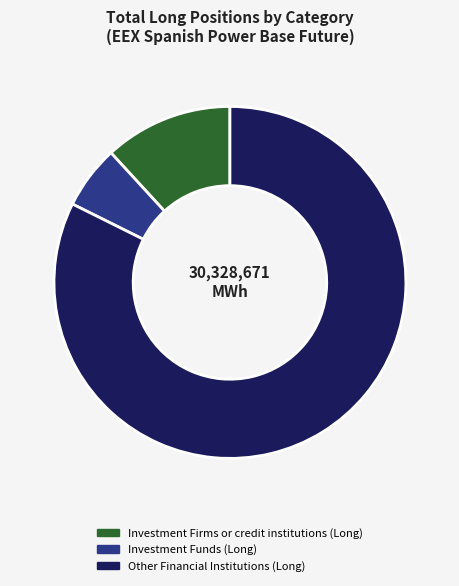

Rank the categories by value from highest to lowest.

Other Financial Institutions (Long), Investment Firms or credit institutions (Long), Investment Funds (Long)